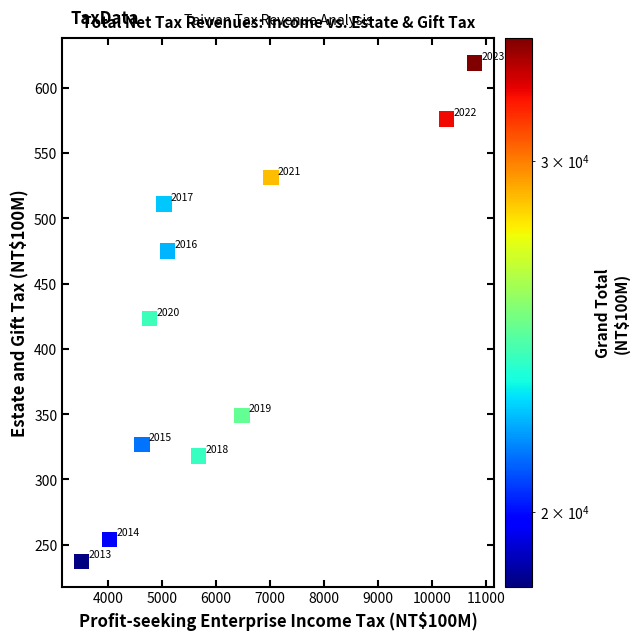

What Y value in the scatter plot is closest to 428?

423